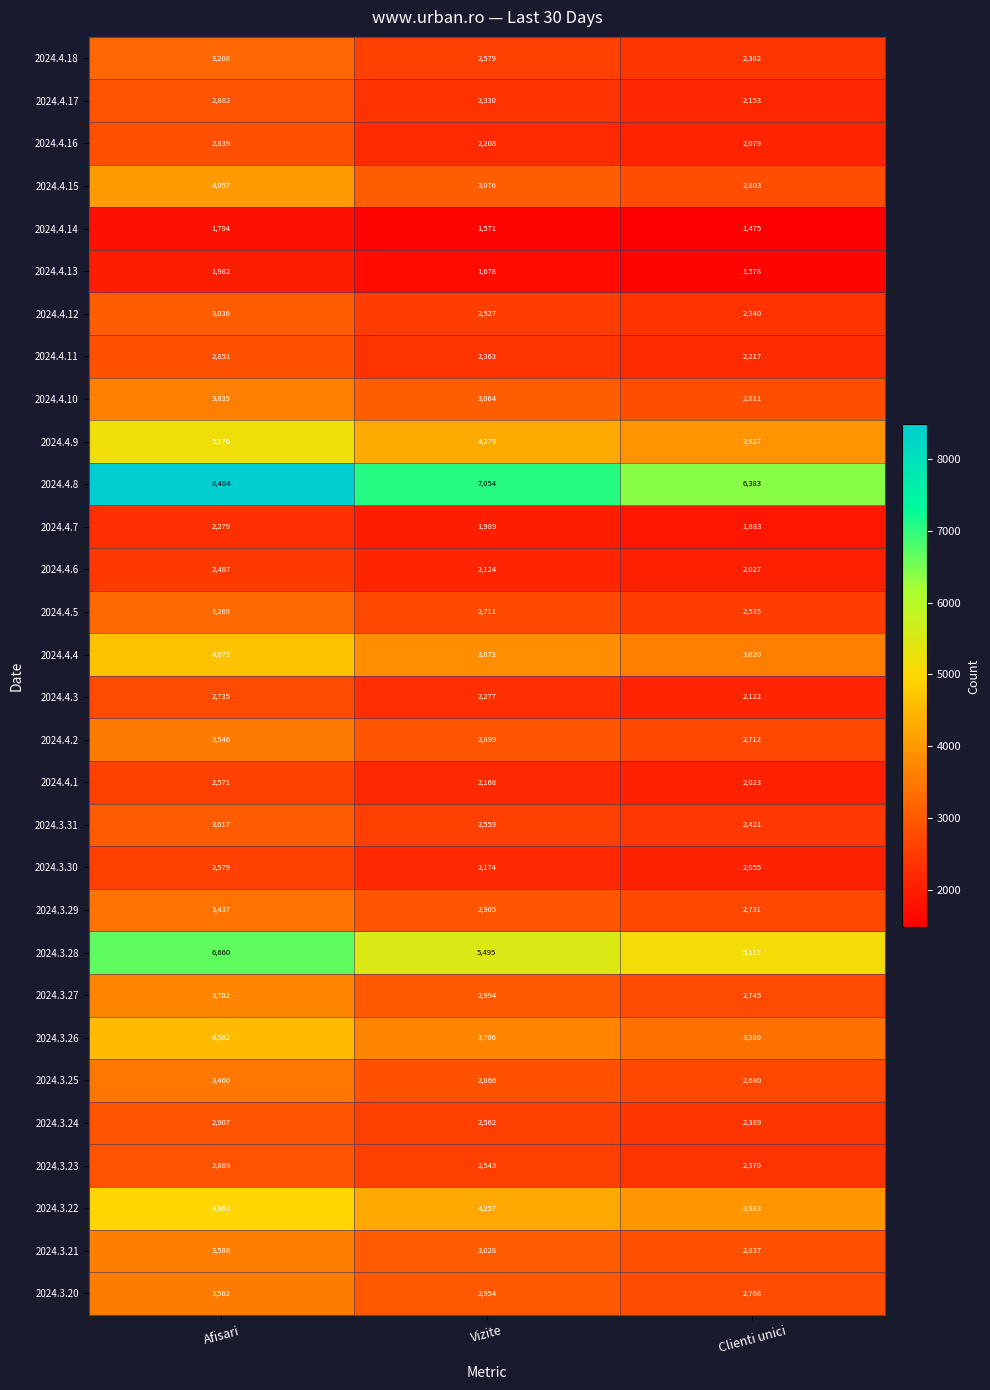

What is the lowest value of the 2024.3.26 series?

3380